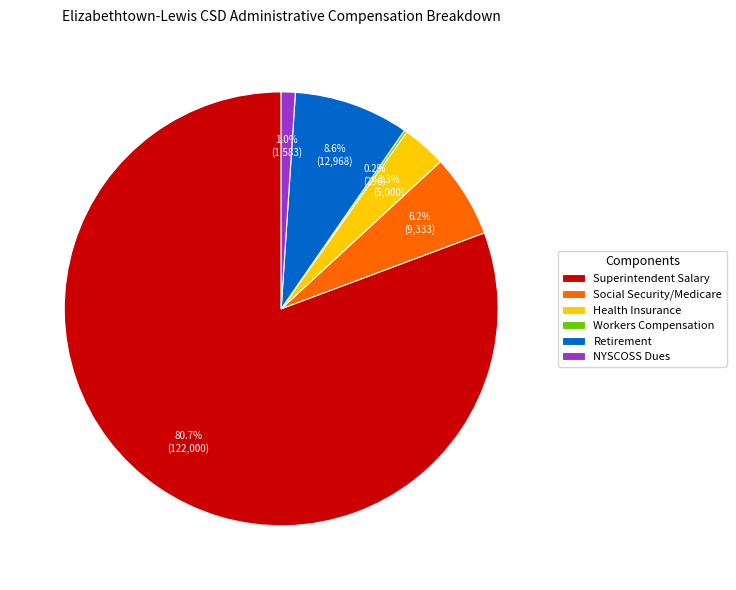

Do Superintendent Salary and Social Security/Medicare together represent more than half of the pie?

Yes